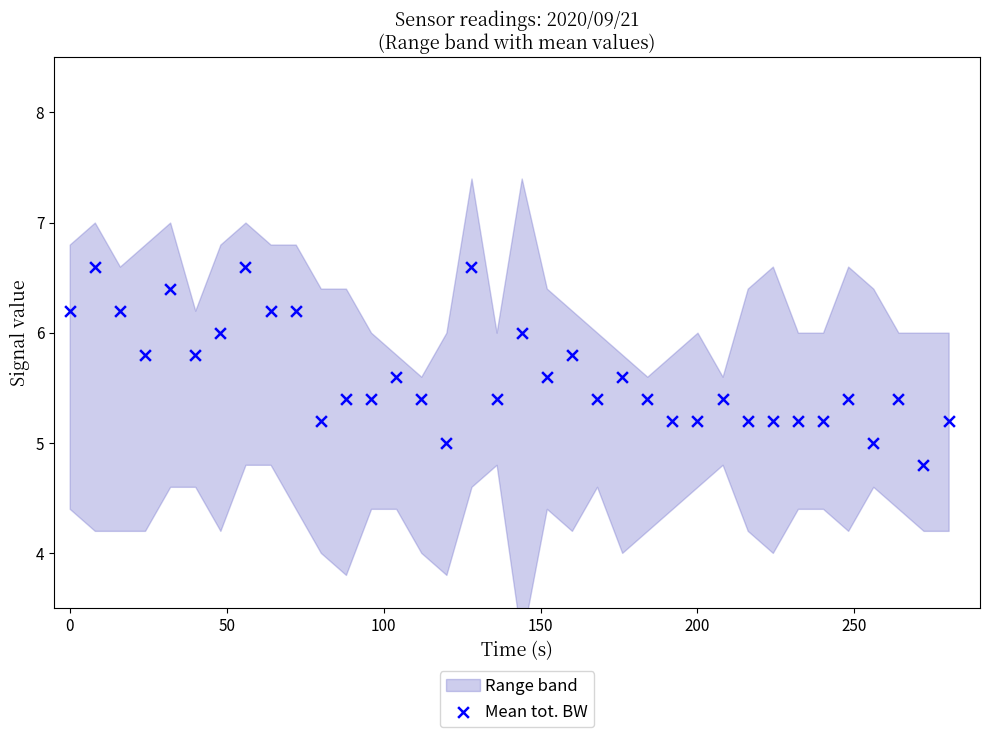

What is the range of X values (max minus min)?

280.0